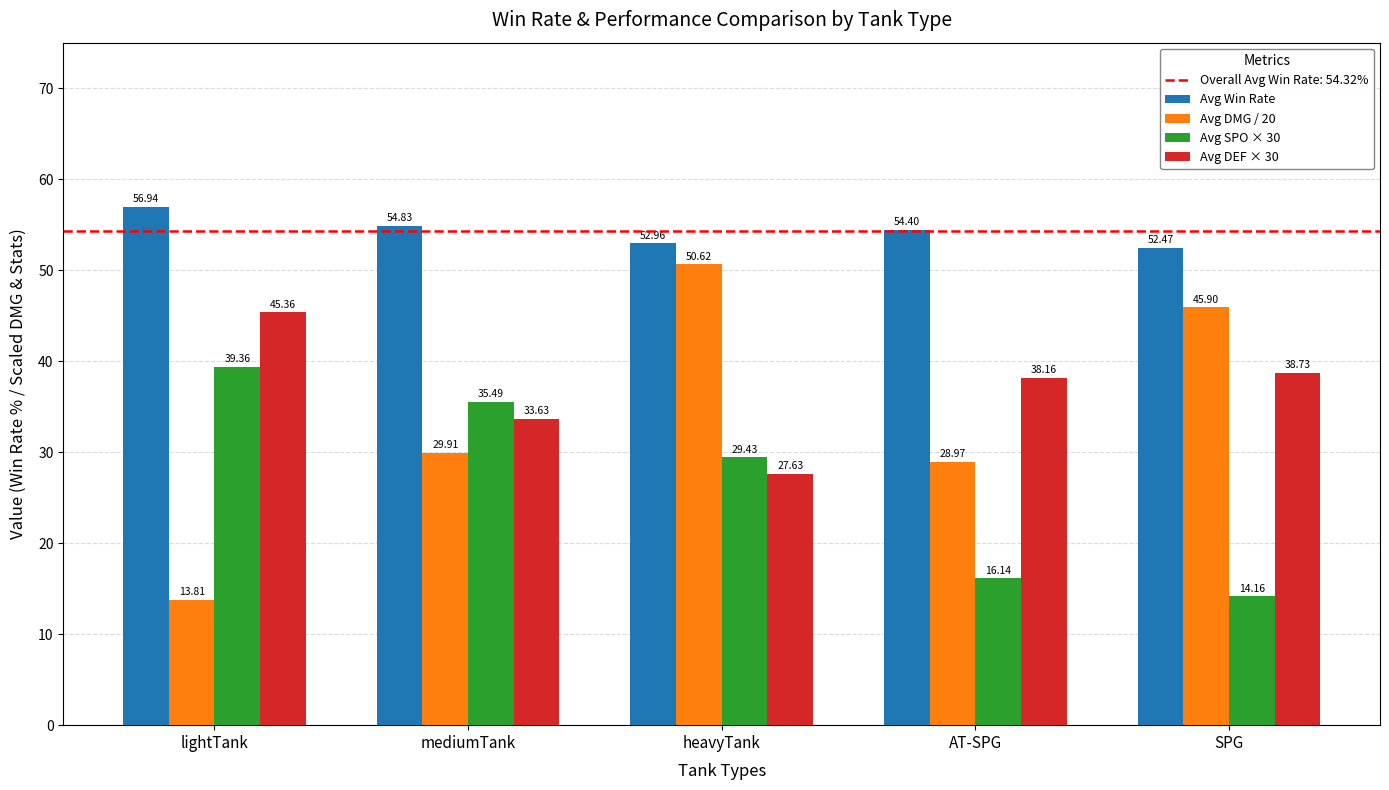

How many groups of bars are there?

5